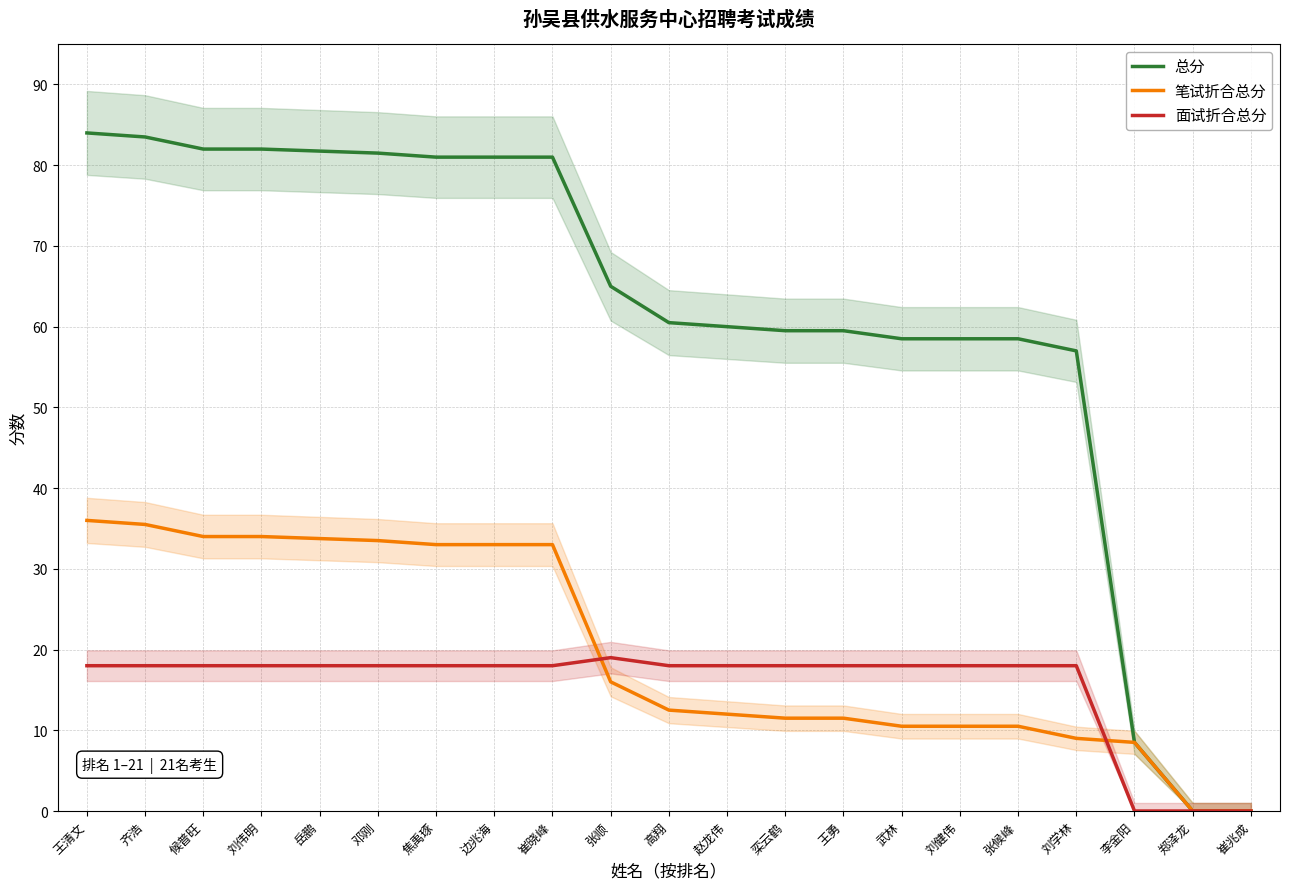

Between 候普旺 and 张顺, which series saw the biggest shift?

笔试折合总分